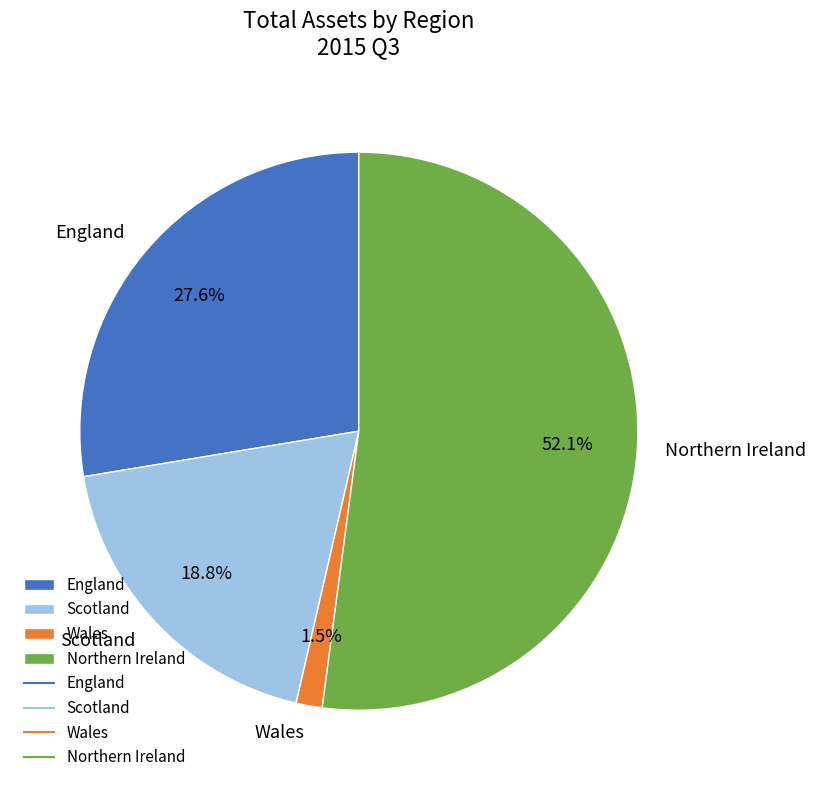

Does Wales account for over 50% of the chart?

No